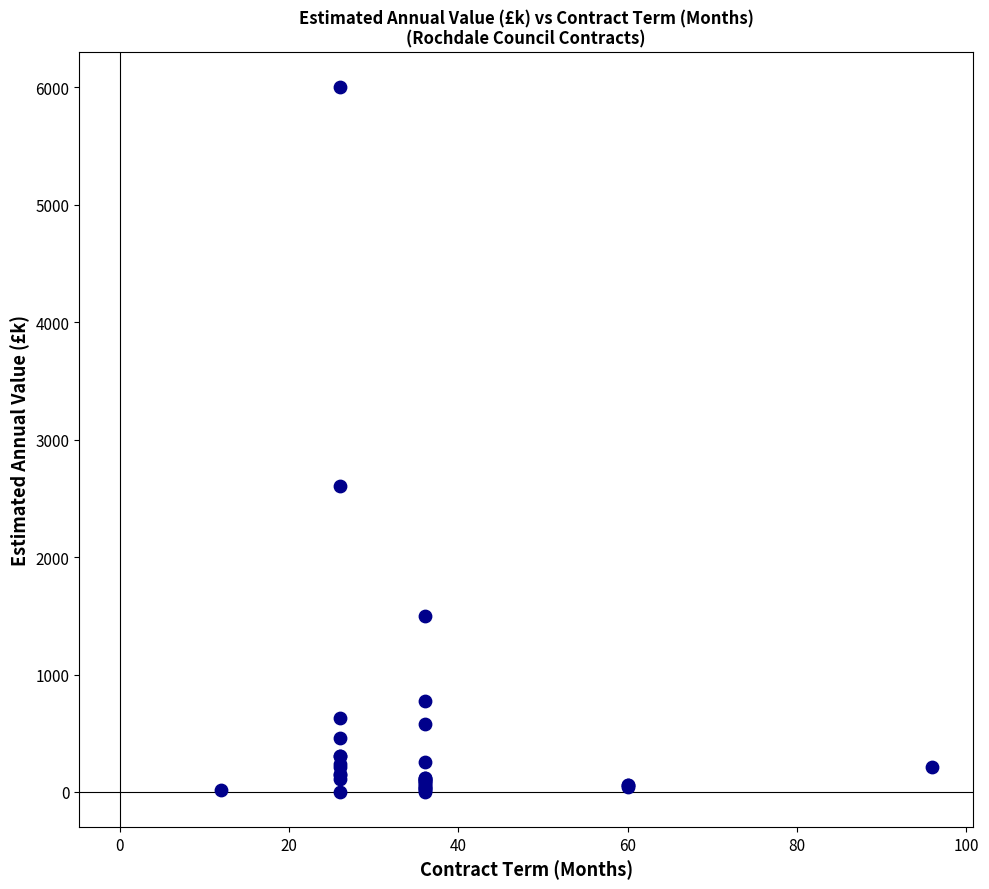

What Y value in the scatter plot is closest to 3001?

2601.5